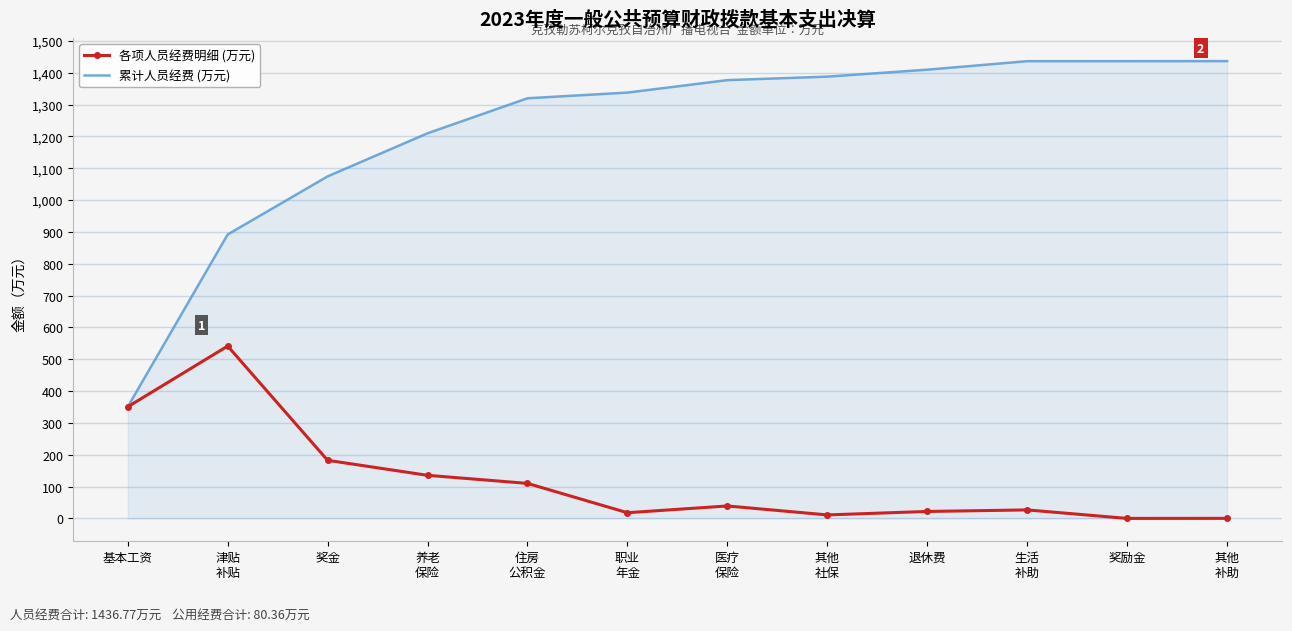

At which category is the sum across all series the highest?

生活
补助